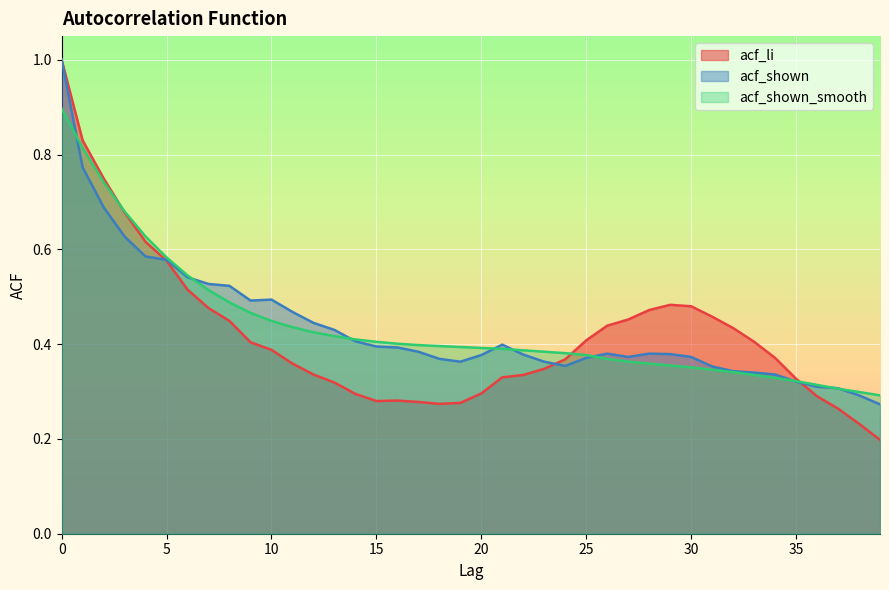

What is the difference between the acf_shown values at 28 and 9?

0.1